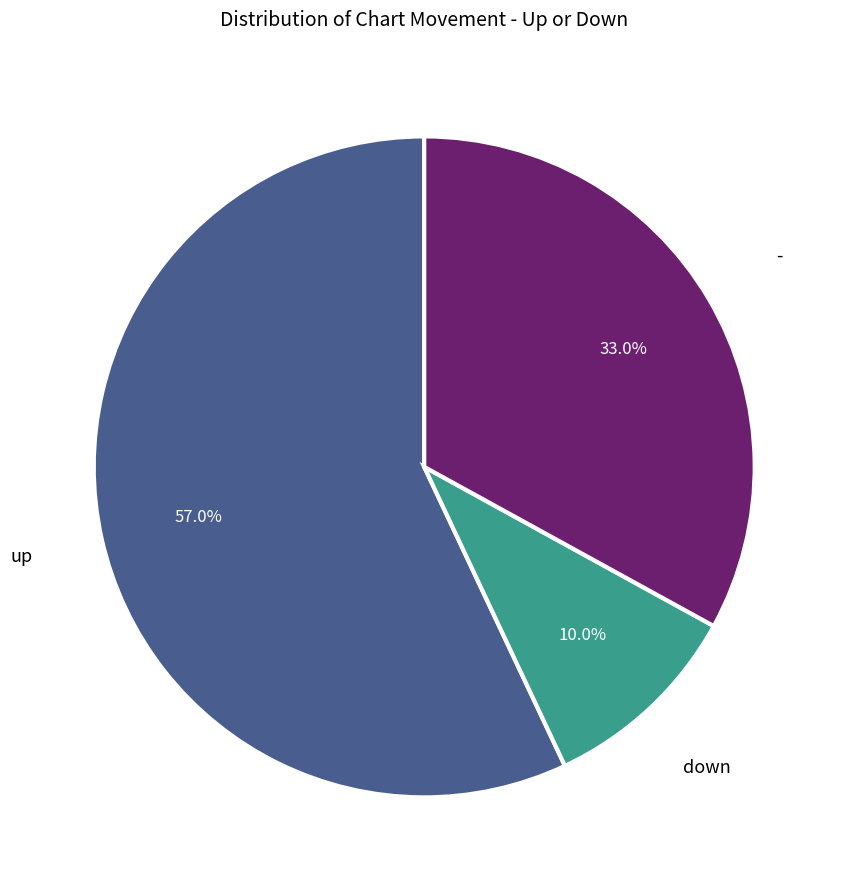

Between up and -, which is larger?

up